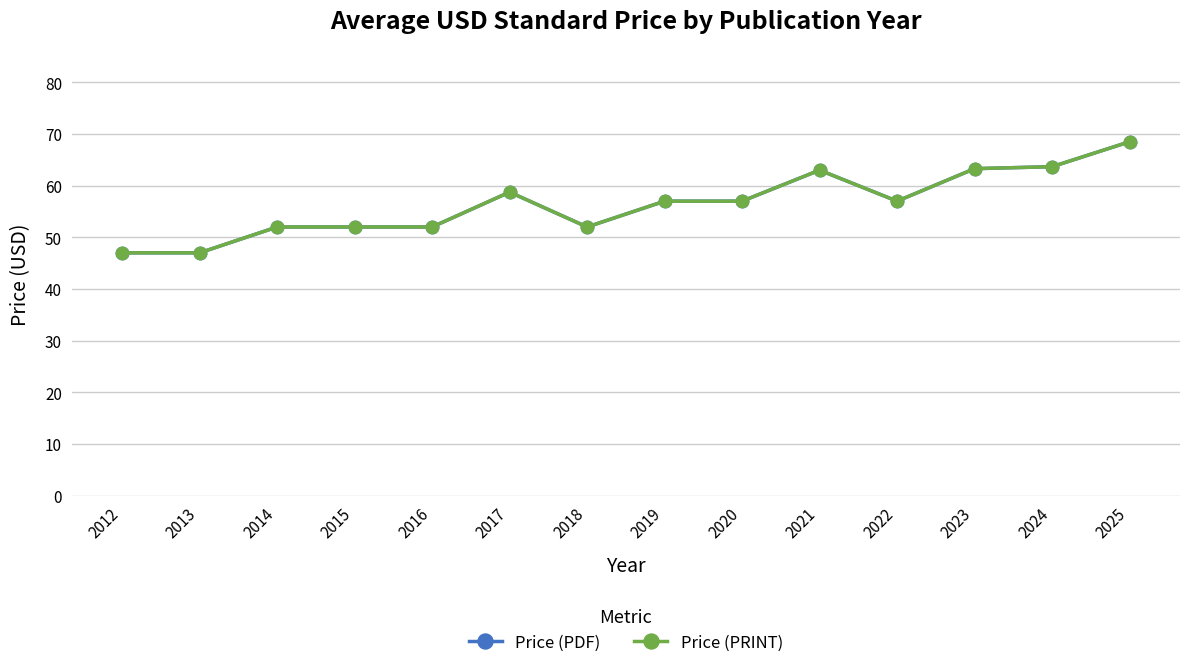

The Price (PDF) series shows 58.8 at 2017. True or false?

True